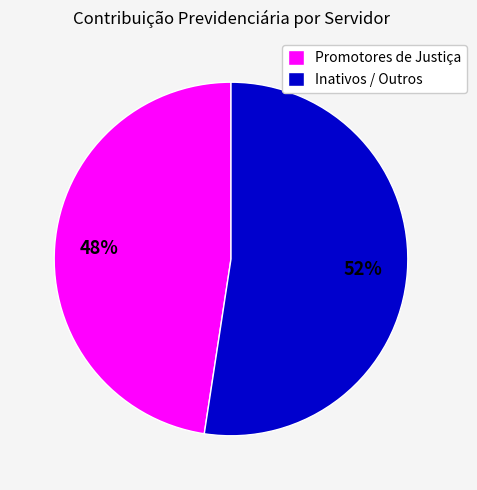

Between Inativos / Outros and Promotores de Justiça, which is larger?

Inativos / Outros